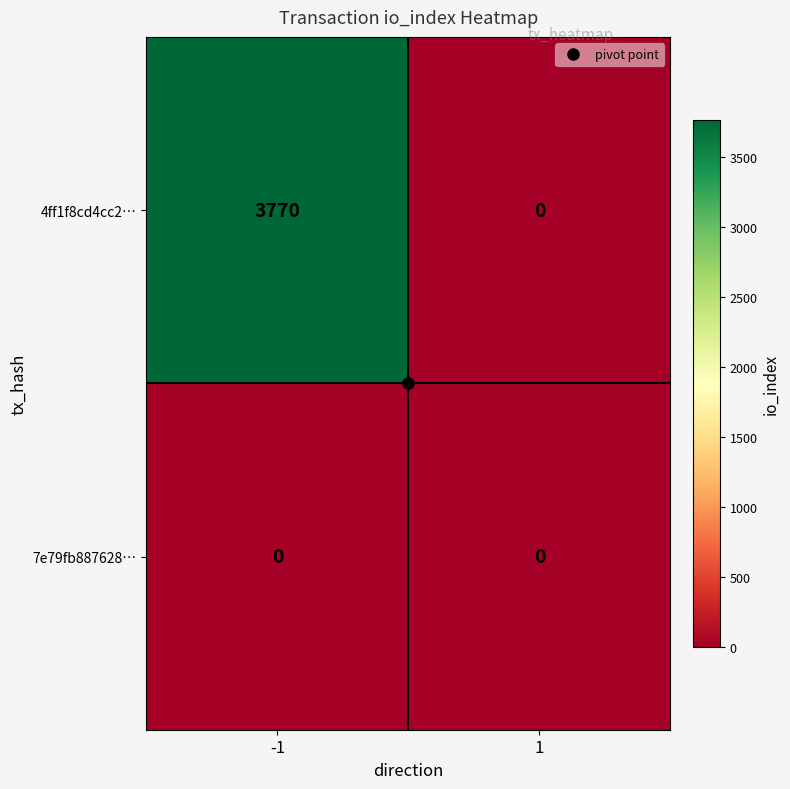

What value does the 4ff1f8cd4cc2… series have at -1, to the nearest 10?

3770